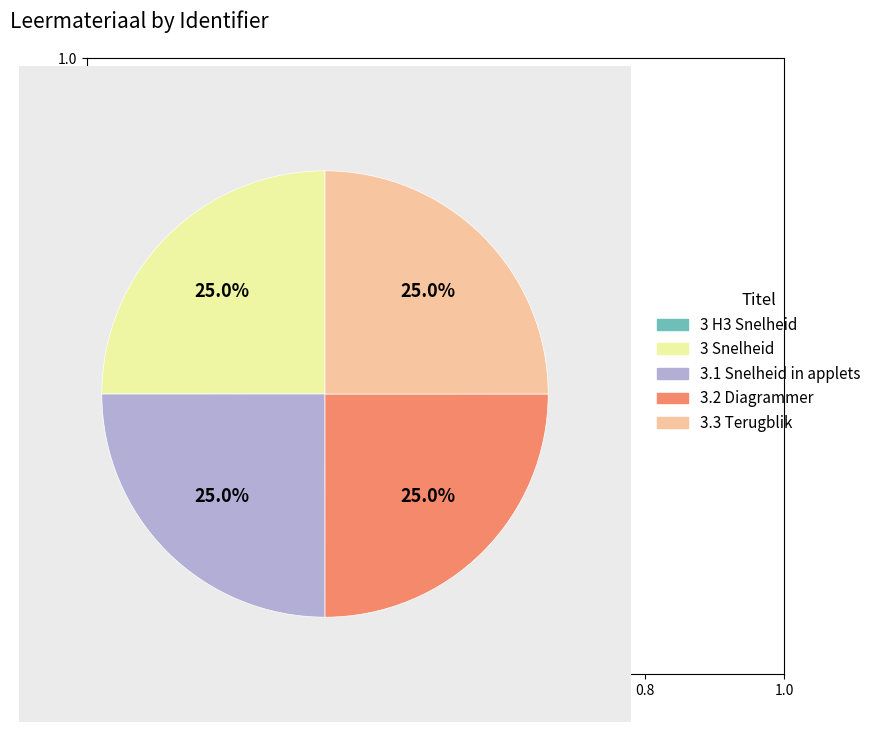

Approximately how many times larger is the value at 3 Snelheid compared to 3.1 Snelheid in applets?

1.0